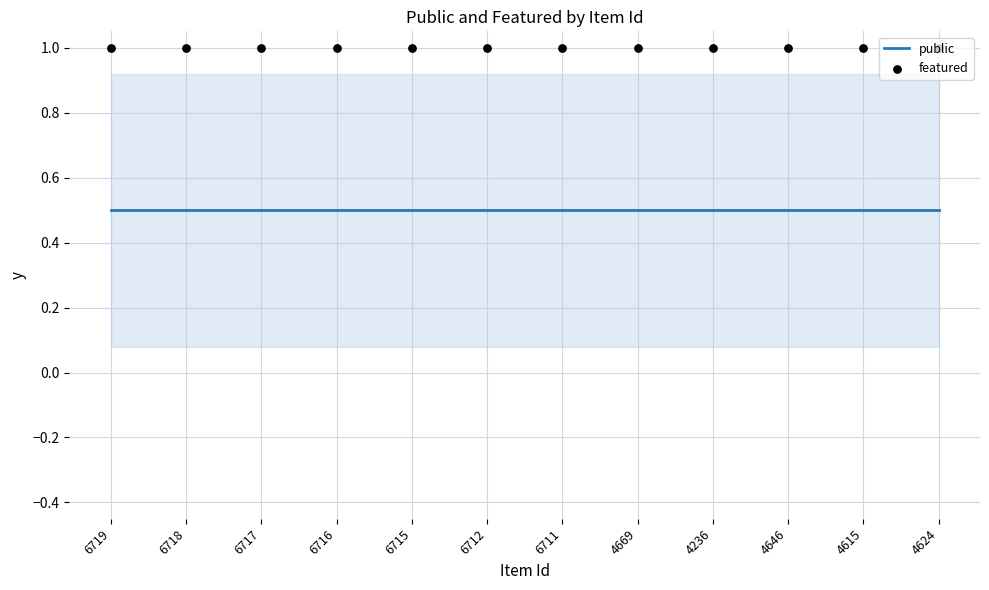

What is the total value across all series at 4624?

1.5